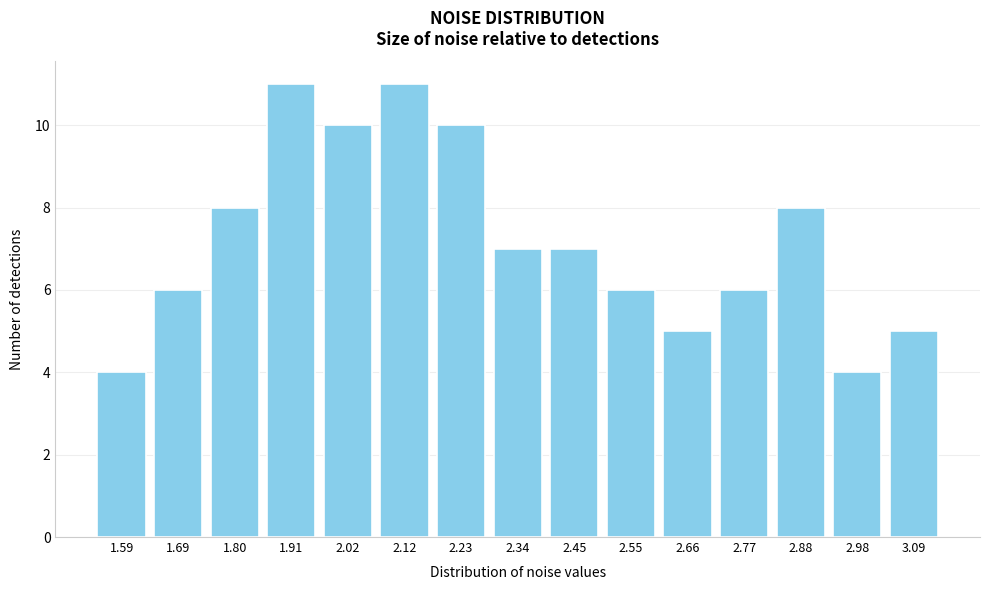

Reading left to right, transcribe all the data shown in this chart.

4	6	8	11	10	11	10	7	7	6	5	6	8	4	5